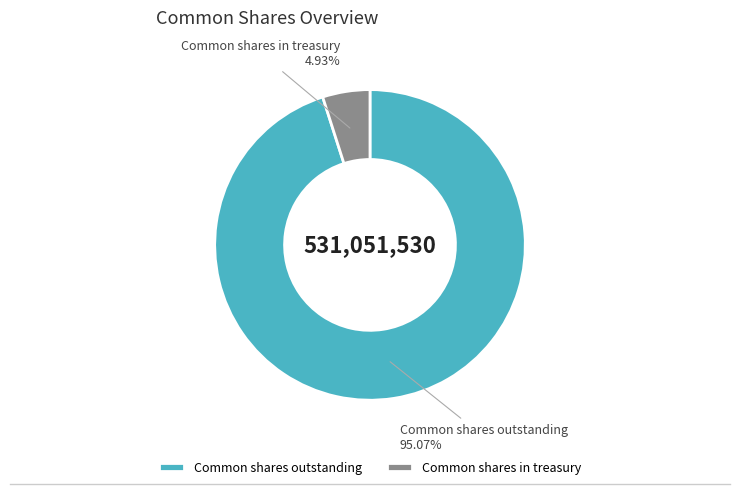

Does any single category account for the majority?

Yes